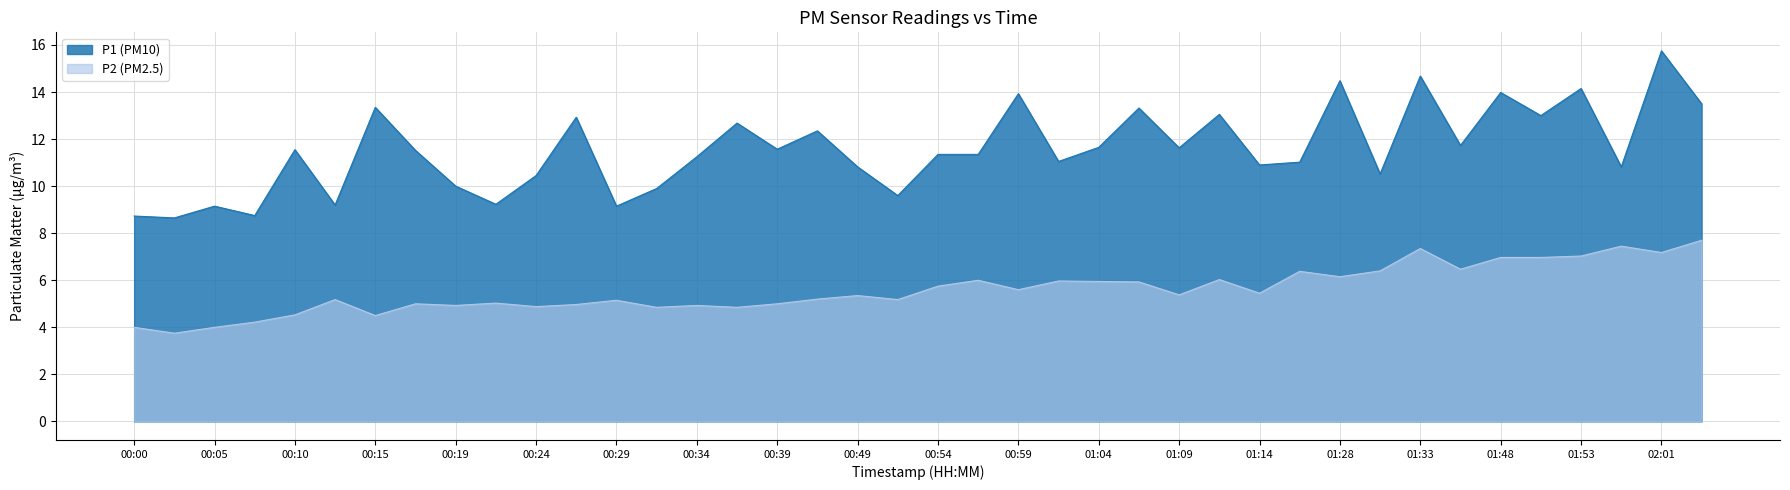

How many lines are shown in the chart?

2